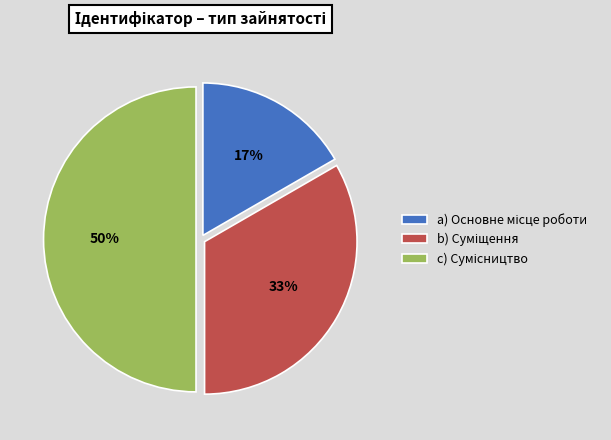

To the nearest percent, what is the average slice percentage?

33%